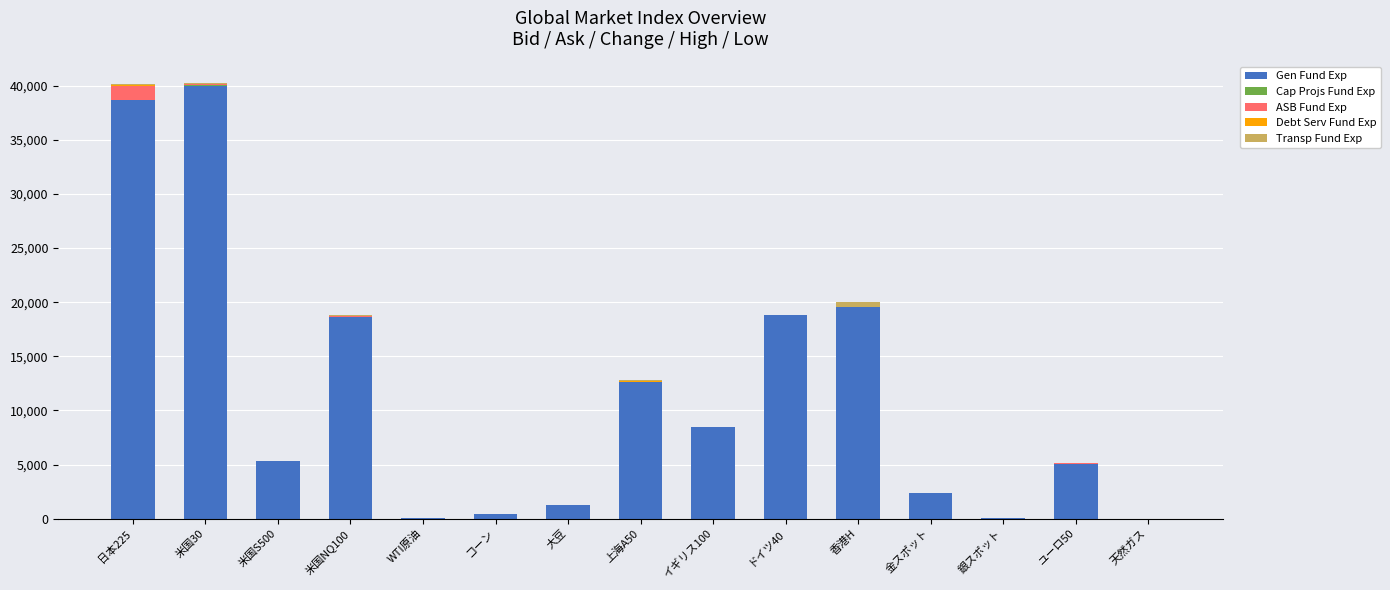

Count the number of categories in the chart.

15